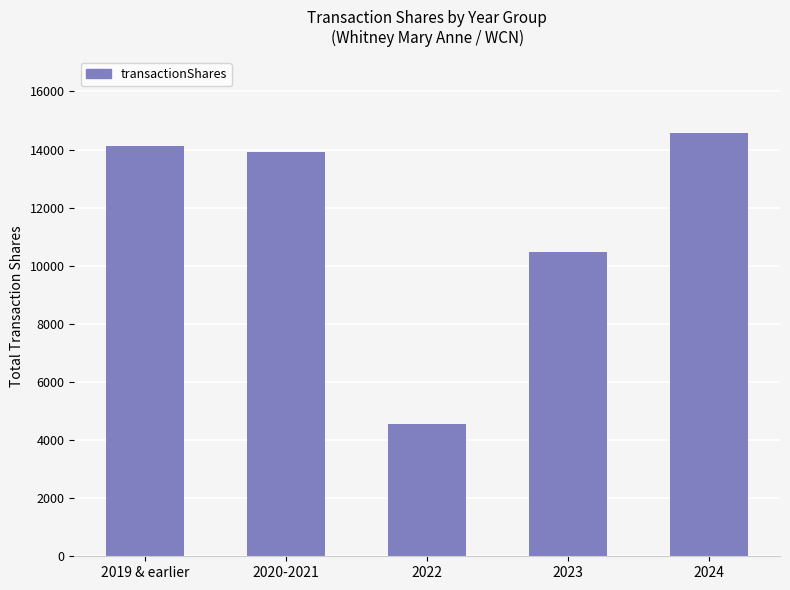

Is it true that the value at 2023 is 10483?

True